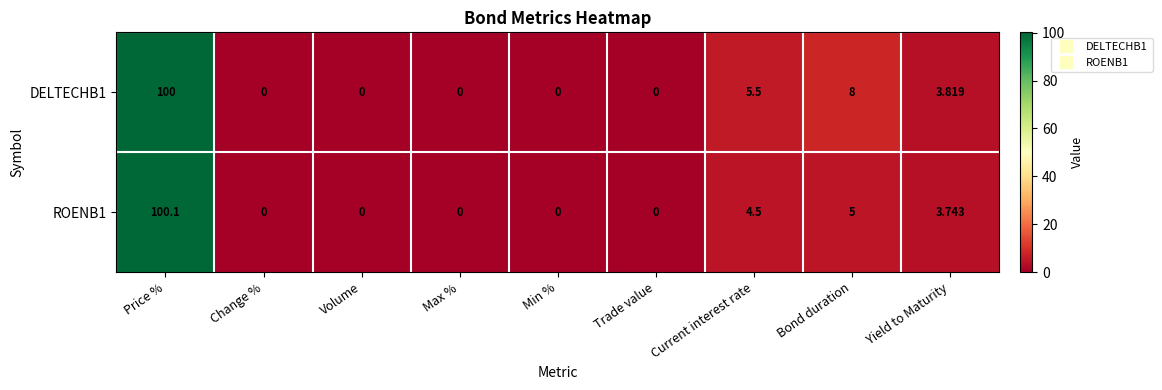

Is the value of ROENB1 at Min % greater than the value of DELTECHB1 at Current interest rate?

No